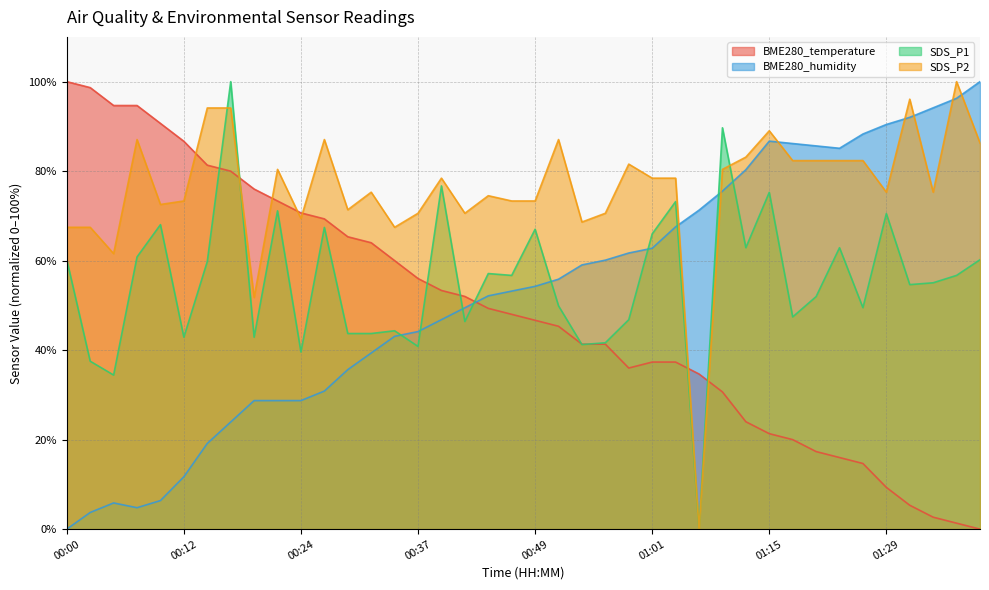

At which label is SDS_P1 closest to 50?

00:51